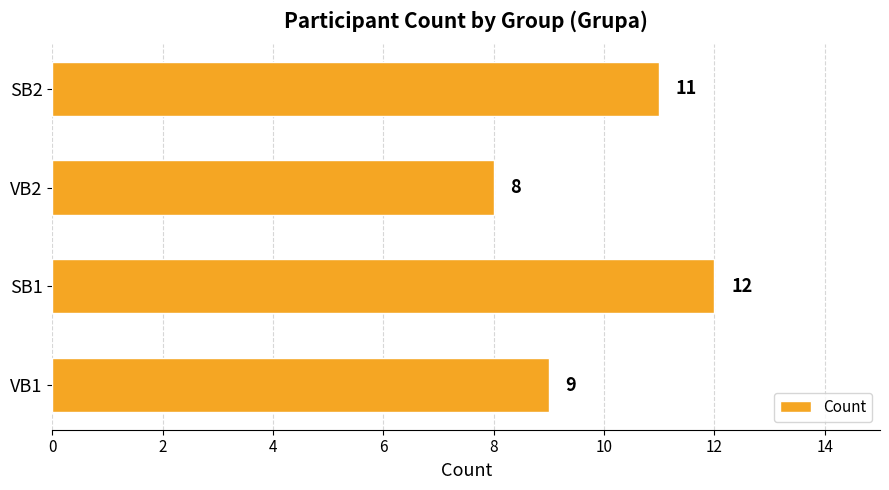

What is the change in value from VB1 to SB2?

+2